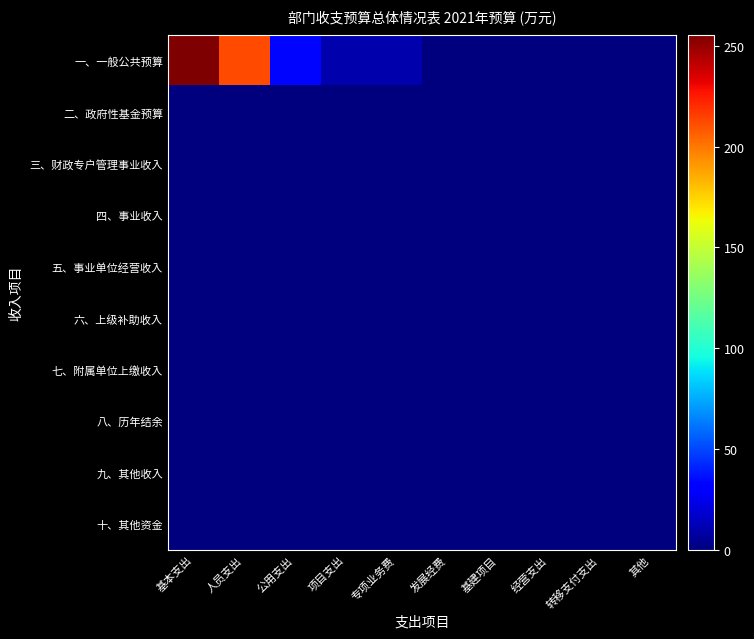

What is the spread (max minus min) of values at 基本支出?

255.6